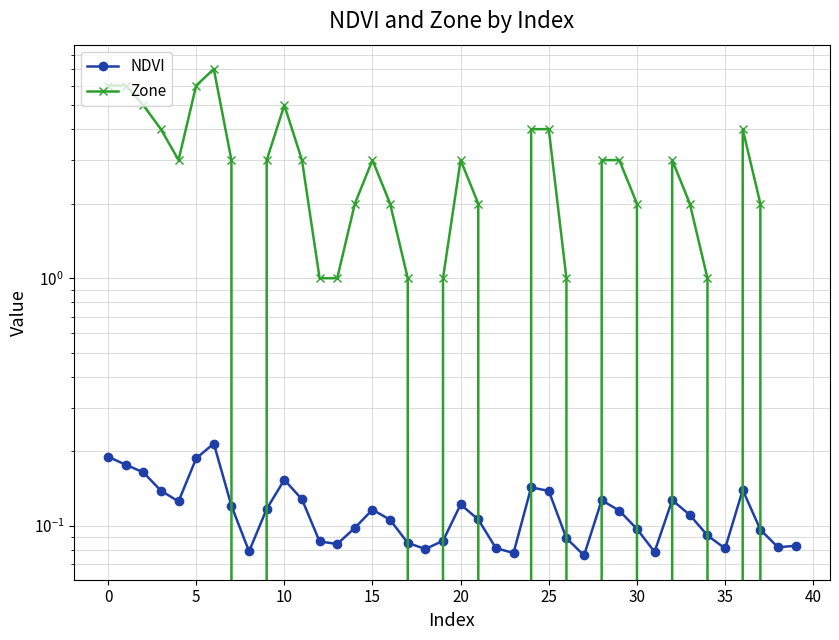

How many times do Zone and NDVI cross each other?

13